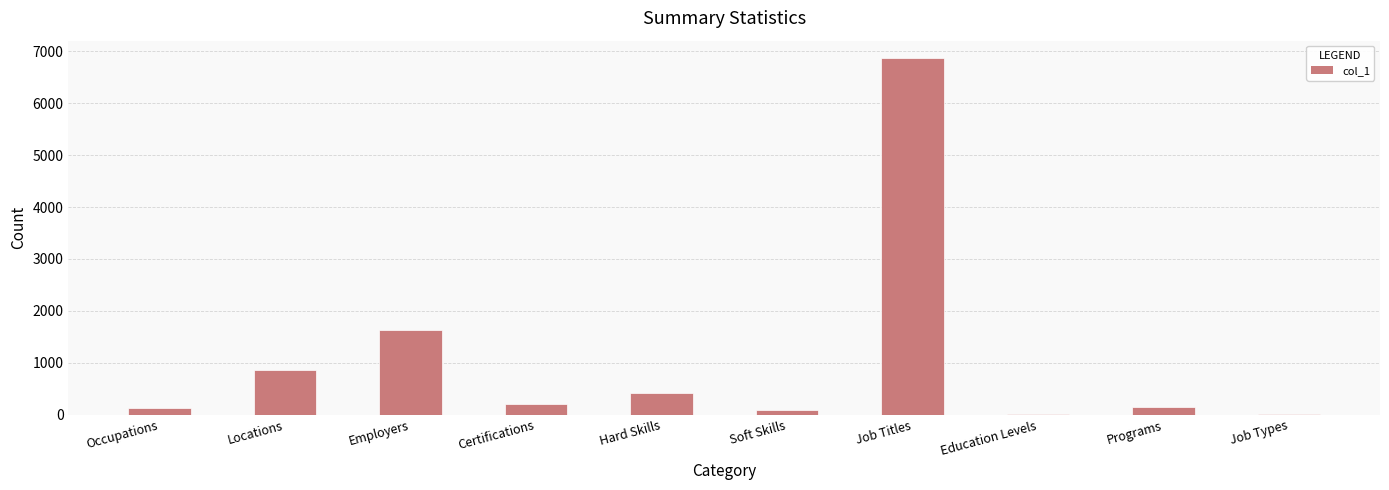

What is the change in value from Occupations to Certifications?

+87